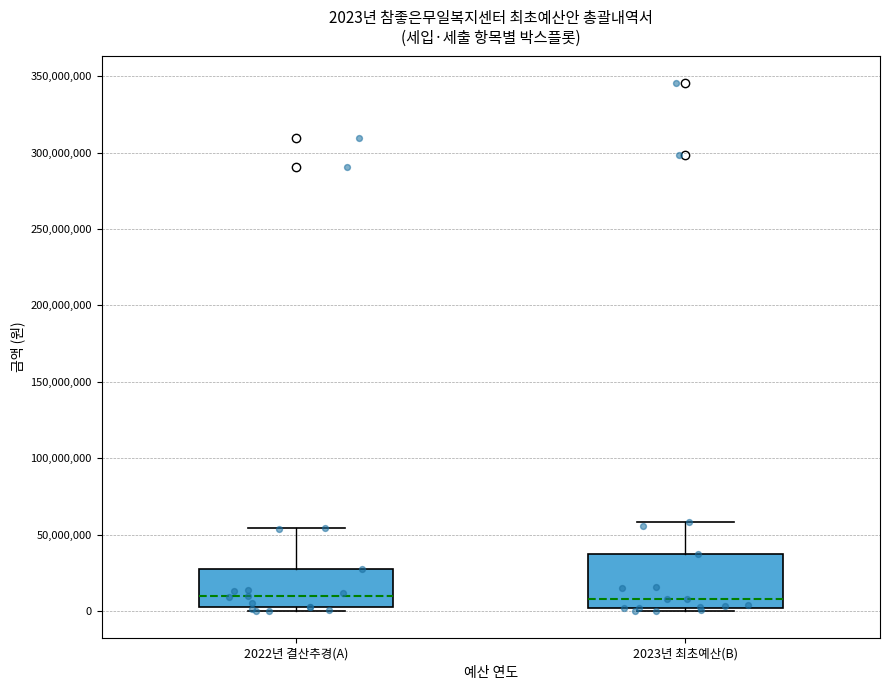

Which box is the tallest, from its lower edge to its upper edge?

2023년 최초예산(B)